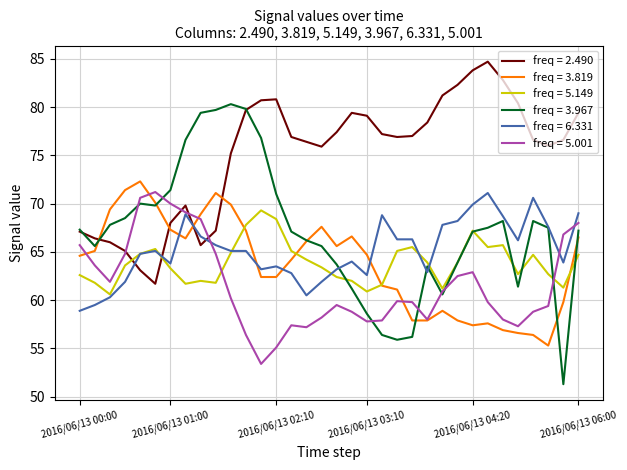

Does the chart display data point markers on the line(s)?

No